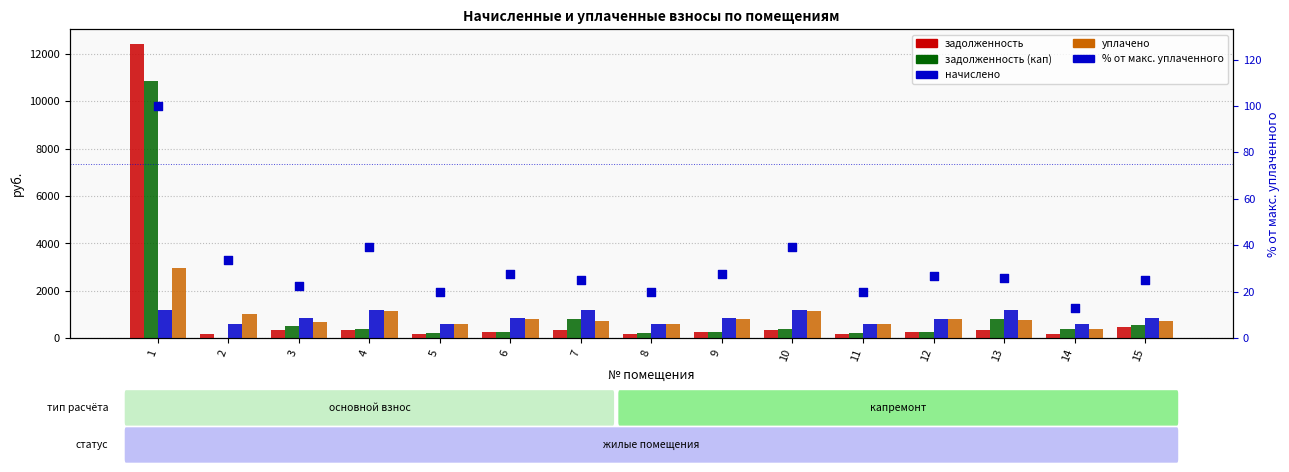

At how many categories does at least one series exceed 8183?

1